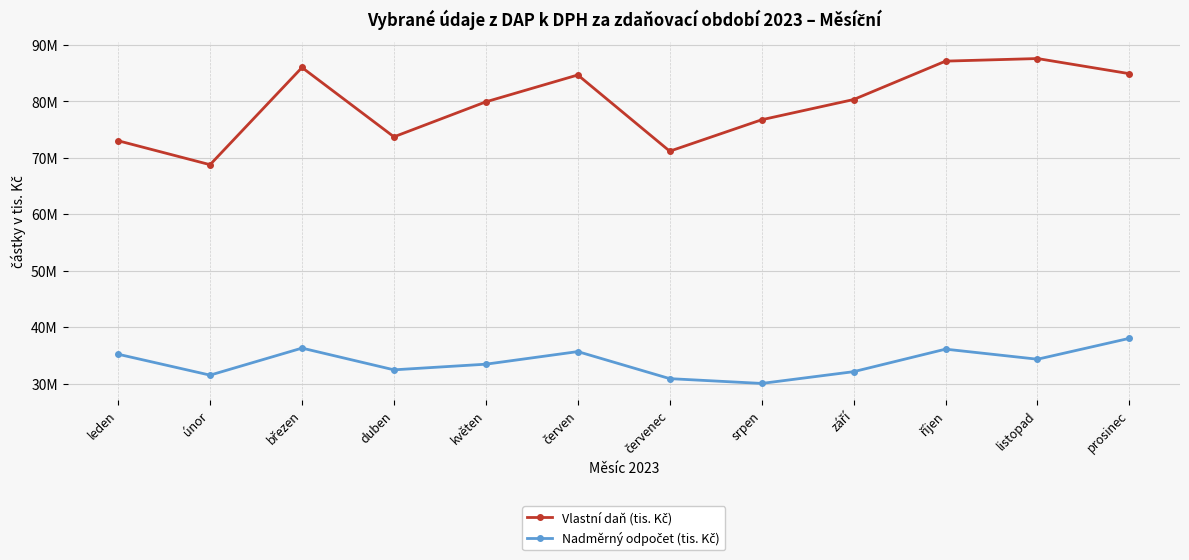

Is this an area chart (filled region under the line)?

No